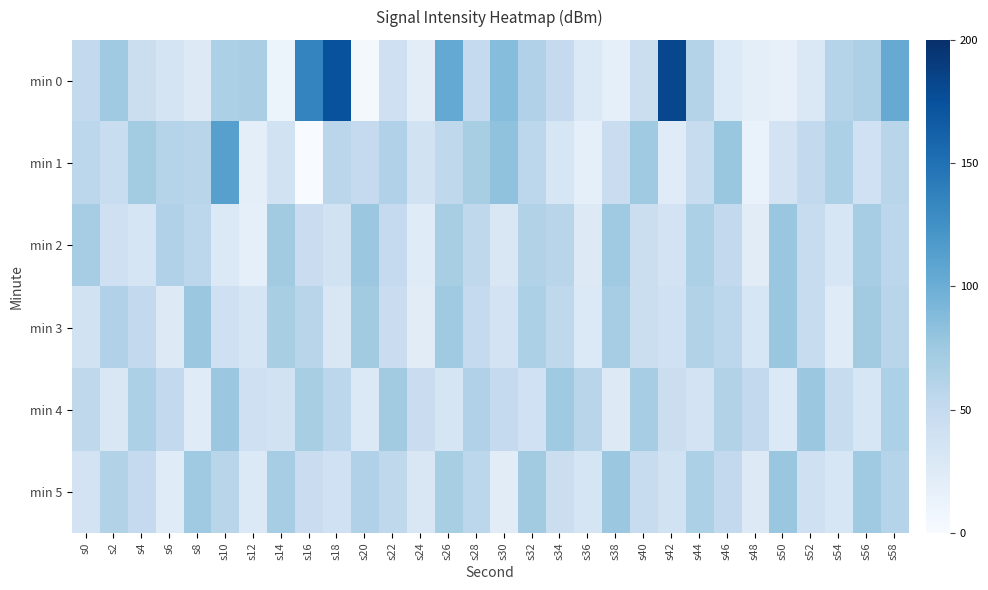

Reading left to right, list all the values displayed in this chart.

min 0: s0=-128.4	s2=-127.3	s4=-128.8	s6=-129.2	s8=-129.7	s10=-127.7	s12=-127.6	s14=-130.4	s16=-124.3	s18=-122.3	s20=-130.8	s22=-129.0	s24=-130.0	s26=-125.8	s28=-128.5	s30=-126.7	s32=-127.8	s34=-128.5	s36=-129.6	s38=-130.1	s40=-128.7	s42=-121.9	s44=-127.9	s46=-129.7	s48=-130.0	s50=-130.2	s52=-129.5	s54=-128.0	s56=-127.7	s58=-125.9
min 1: s0=-128.2	s2=-128.7	s4=-127.4	s6=-128.0	s8=-128.1	s10=-125.4	s12=-130.0	s14=-129.1	s16=-131.1	s18=-128.2	s20=-128.5	s22=-127.8	s24=-129.1	s26=-128.3	s28=-127.6	s30=-126.9	s32=-128.2	s34=-129.4	s36=-130.1	s38=-128.7	s40=-127.3	s42=-129.8	s44=-128.6	s46=-127.1	s48=-130.3	s50=-129.2	s52=-128.4	s54=-127.7	s56=-129.0	s58=-128.1
min 2: s0=-127.5	s2=-128.9	s4=-129.3	s6=-127.8	s8=-128.2	s10=-129.6	s12=-130.1	s14=-127.4	s16=-128.7	s18=-129.1	s20=-127.2	s22=-128.5	s24=-129.8	s26=-127.6	s28=-128.3	s30=-129.5	s32=-127.9	s34=-128.1	s36=-129.7	s38=-127.3	s40=-128.8	s42=-129.2	s44=-127.7	s46=-128.4	s48=-129.9	s50=-127.1	s52=-128.6	s54=-129.4	s56=-127.5	s58=-128.2
min 3: s0=-129.1	s2=-127.8	s4=-128.4	s6=-129.7	s8=-127.2	s10=-128.9	s12=-129.3	s14=-127.6	s16=-128.1	s18=-129.5	s20=-127.4	s22=-128.7	s24=-129.9	s26=-127.3	s28=-128.5	s30=-129.2	s32=-127.7	s34=-128.3	s36=-129.6	s38=-127.5	s40=-128.8	s42=-129.0	s44=-127.9	s46=-128.2	s48=-129.4	s50=-127.1	s52=-128.6	s54=-129.8	s56=-127.4	s58=-128.1
min 4: s0=-128.3	s2=-129.5	s4=-127.7	s6=-128.4	s8=-129.8	s10=-127.2	s12=-128.9	s14=-129.1	s16=-127.6	s18=-128.2	s20=-129.6	s22=-127.4	s24=-128.7	s26=-129.3	s28=-127.8	s30=-128.5	s32=-129.0	s34=-127.3	s36=-128.1	s38=-129.7	s40=-127.5	s42=-128.8	s44=-129.2	s46=-127.9	s48=-128.4	s50=-129.6	s52=-127.2	s54=-128.6	s56=-129.4	s58=-127.7
min 5: s0=-129.2	s2=-127.9	s4=-128.5	s6=-129.8	s8=-127.3	s10=-128.1	s12=-129.6	s14=-127.5	s16=-128.7	s18=-129.0	s20=-127.8	s22=-128.3	s24=-129.5	s26=-127.6	s28=-128.2	s30=-129.9	s32=-127.4	s34=-128.8	s36=-129.3	s38=-127.2	s40=-128.6	s42=-129.1	s44=-127.7	s46=-128.4	s48=-129.7	s50=-127.1	s52=-128.9	s54=-129.4	s56=-127.3	s58=-128.0